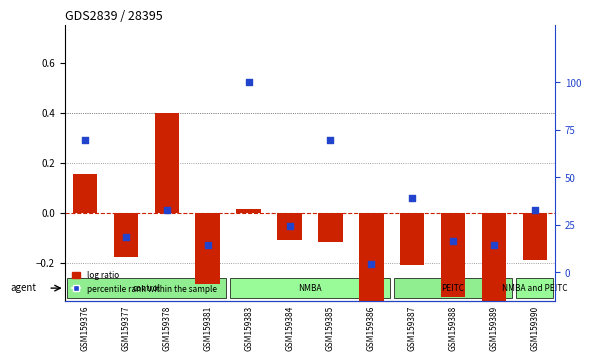

At which category is the sum across all series the highest?

GSM159383